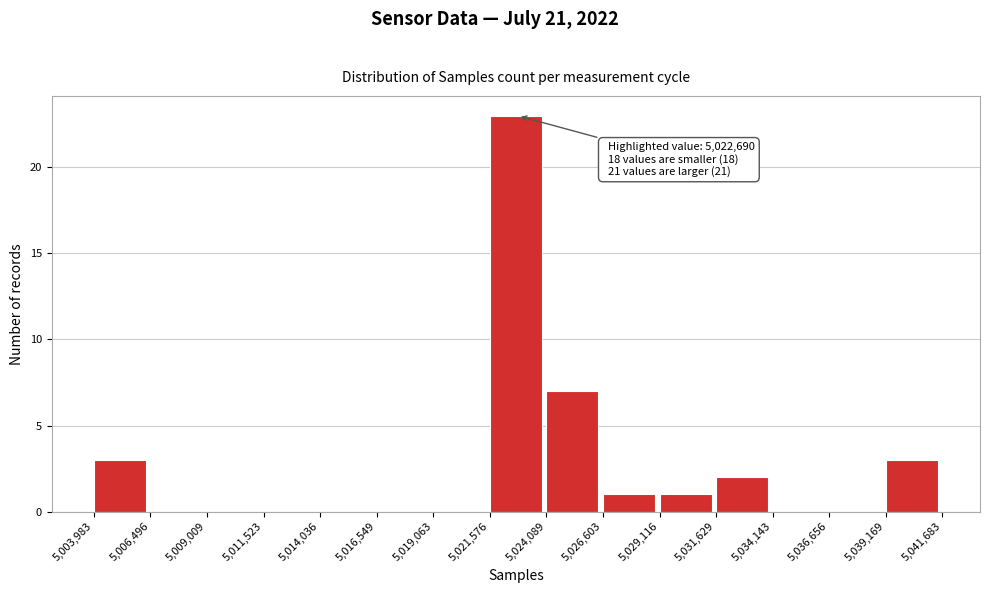

Which range on the x-axis has the tallest bar?

5,021,576 to 5,024,089